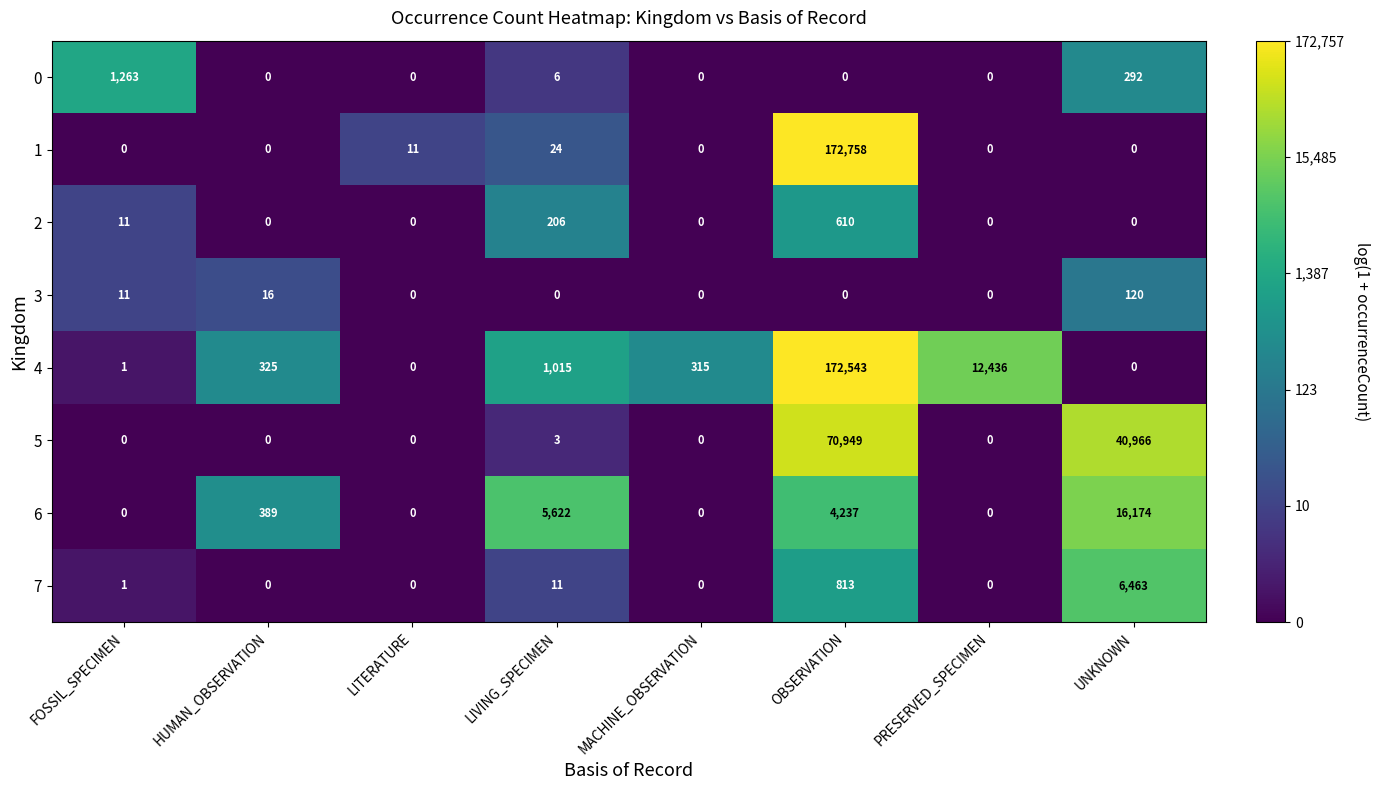

List the series in order of their peak value, lowest first.

3, 2, 0, 7, 6, 5, 4, 1